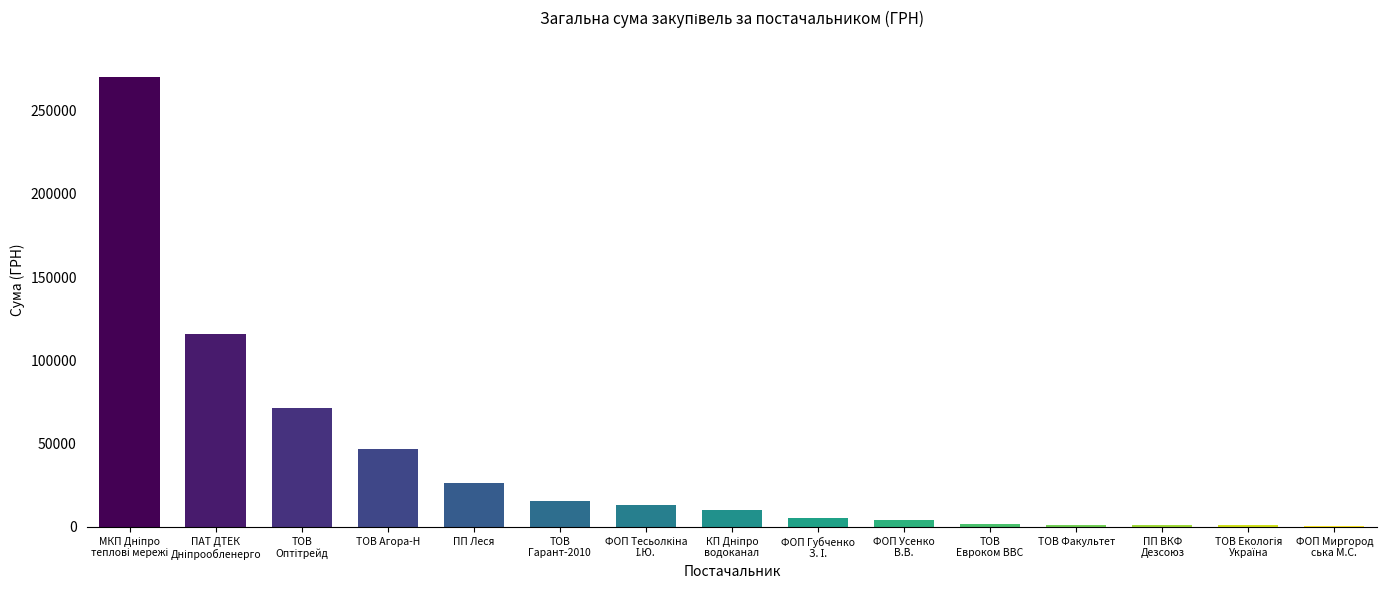

The chart shows a value of 46886.6 at ТОВ Агора-Н. True or false?

True